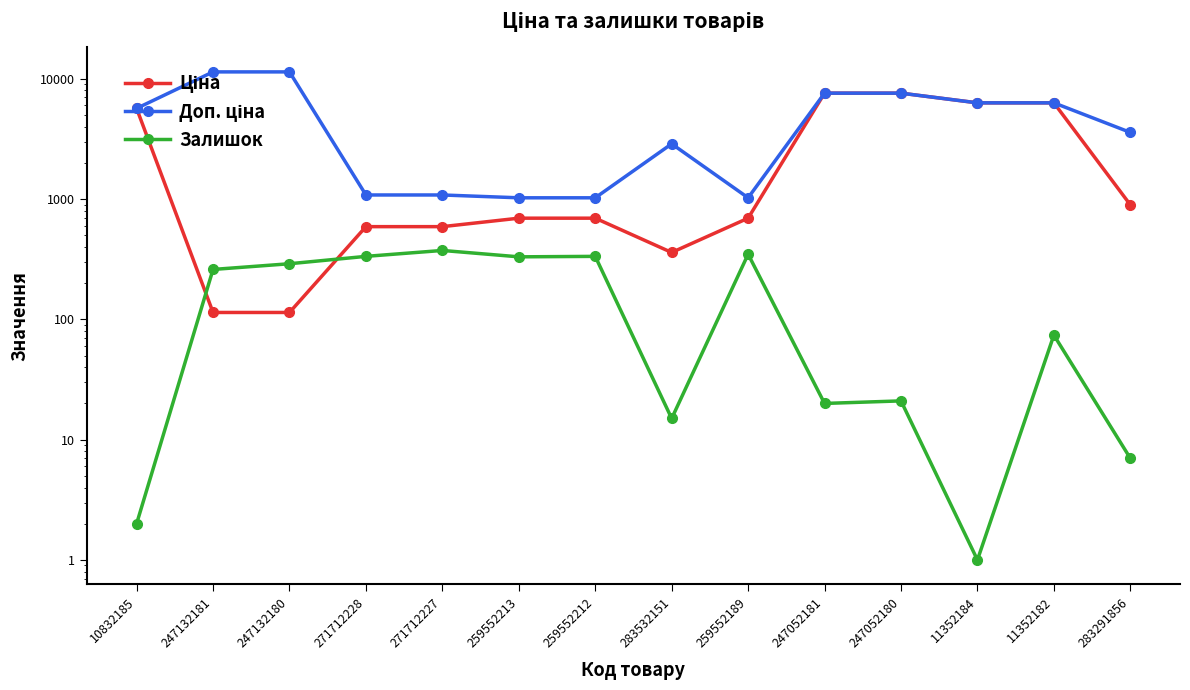

Between which two adjacent categories do Залишок and Ціна first intersect?

10832185 and 247132181